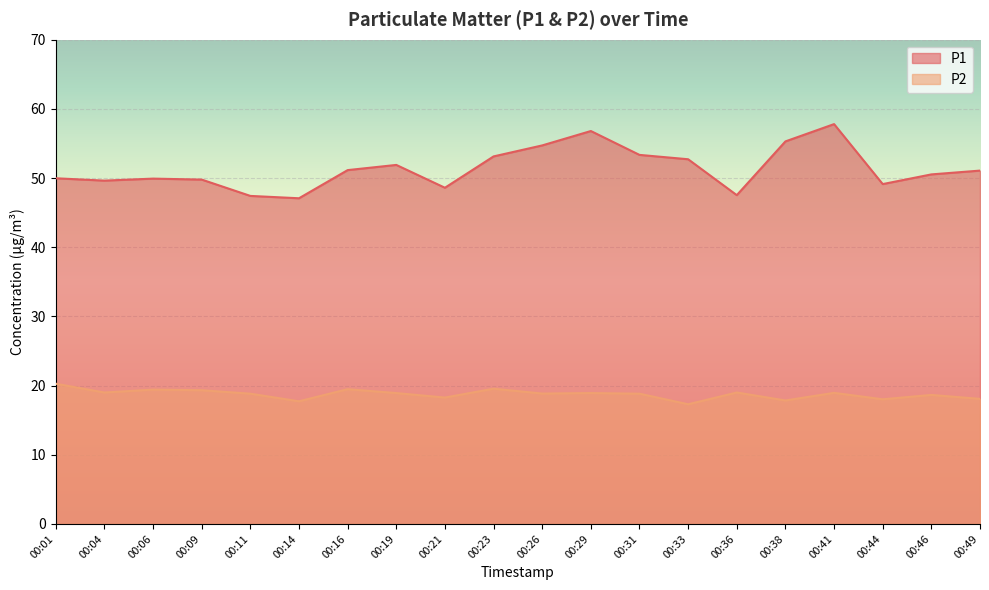

Reading left to right, what are all the values shown in this chart?

P1: 00:01=50.0	00:04=49.6	00:06=49.9	00:09=49.8	00:11=47.4	00:14=47.1	00:16=51.1	00:19=51.9	00:21=48.6	00:23=53.1	00:26=54.7	00:29=56.8	00:31=53.4	00:33=52.7	00:36=47.5	00:38=55.3	00:41=57.8	00:44=49.1	00:46=50.5	00:49=51.1
P2: 00:01=20.3	00:04=19.0	00:06=19.4	00:09=19.3	00:11=18.8	00:14=17.7	00:16=19.5	00:19=18.9	00:21=18.3	00:23=19.6	00:26=18.9	00:29=18.9	00:31=18.8	00:33=17.3	00:36=19.0	00:38=17.9	00:41=18.9	00:44=18.0	00:46=18.6	00:49=18.1